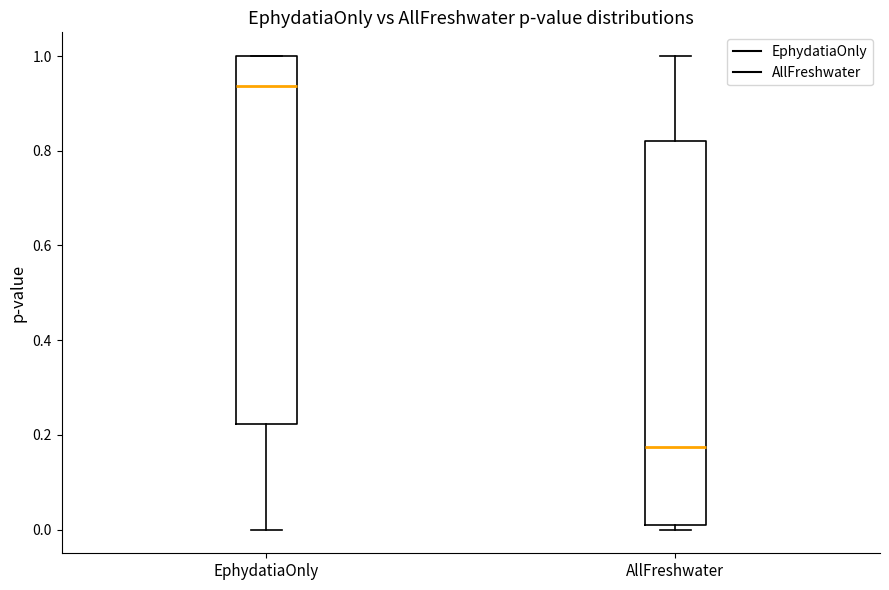

Which box is the tallest, from its lower edge to its upper edge?

AllFreshwater